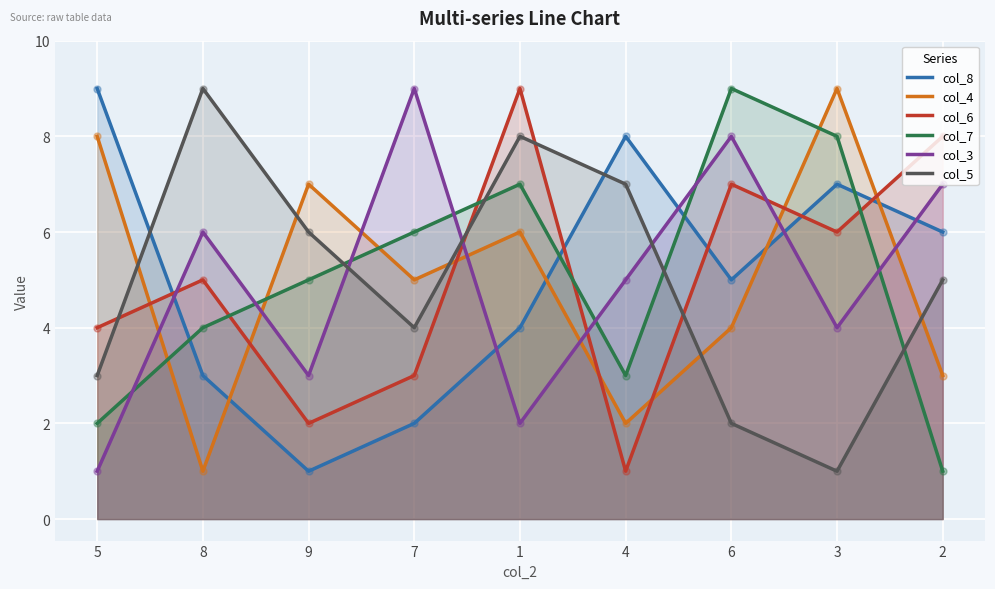

What are all the series names shown in the legend?

col_8, col_4, col_6, col_7, col_3, col_5